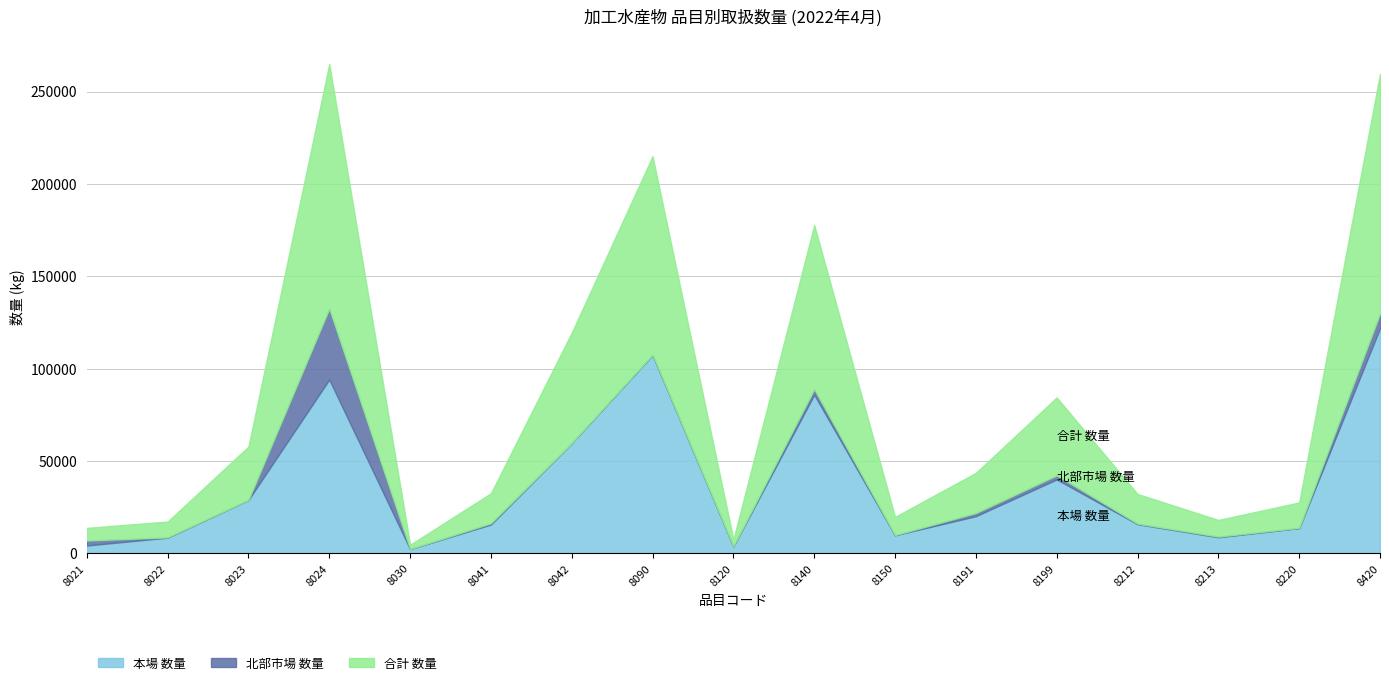

At how many categories does at least one series exceed 115109?

2